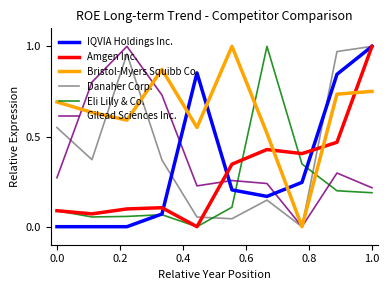

True or false: Bristol-Myers Squibb Co. and IQVIA Holdings Inc. cross at least once.

True